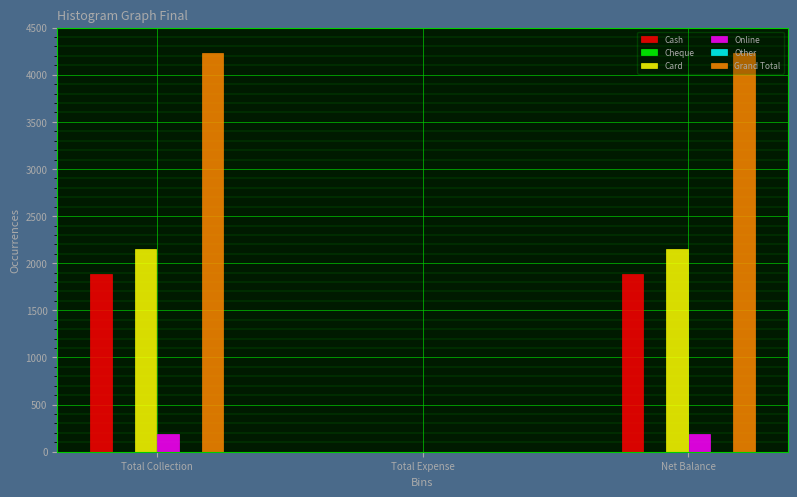

Count the number of categories in the chart.

3